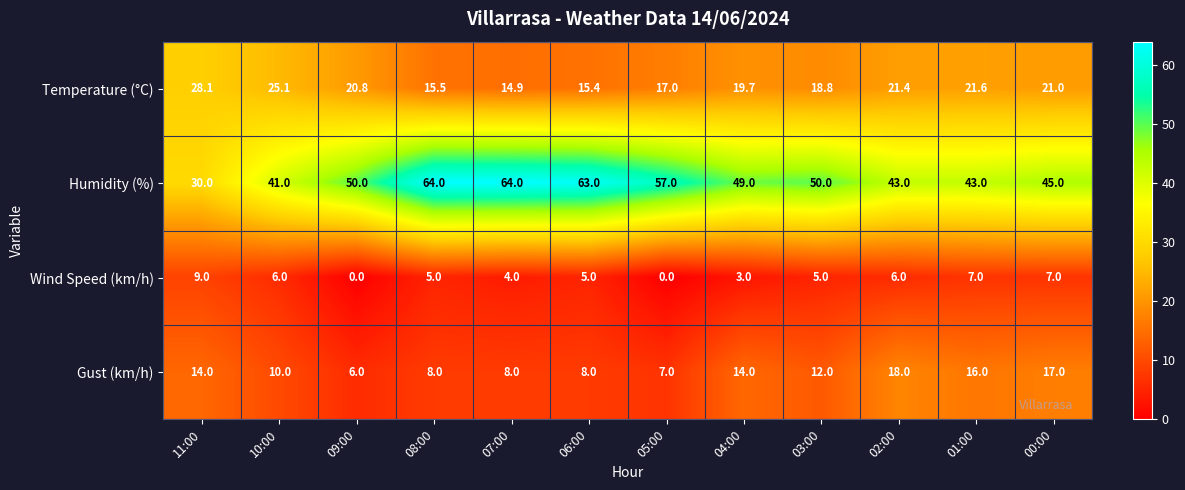

How many data points in Wind Speed (km/h) are less than 5?

4